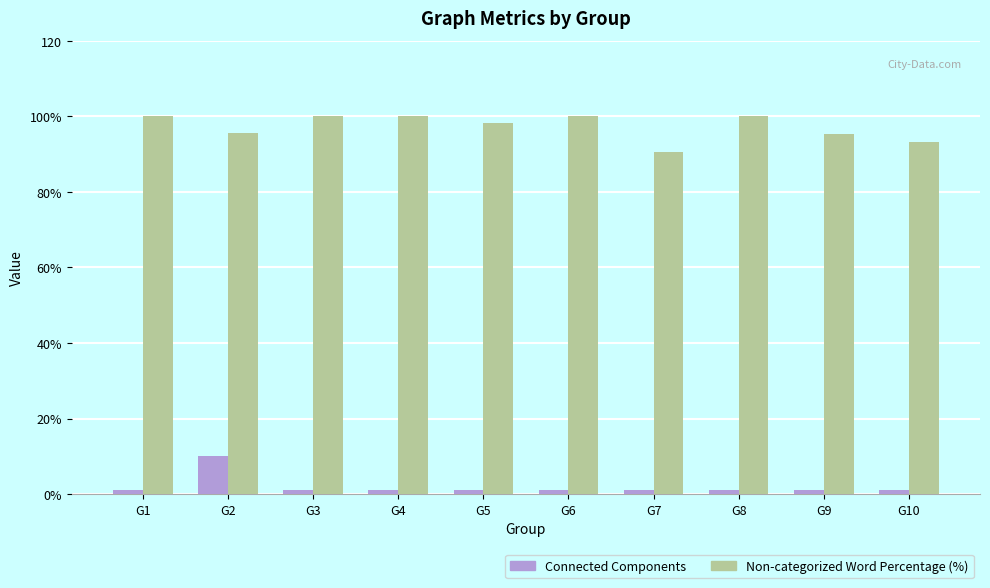

What are all the series names shown in the legend?

Connected Components, Non-categorized Word Percentage (%)